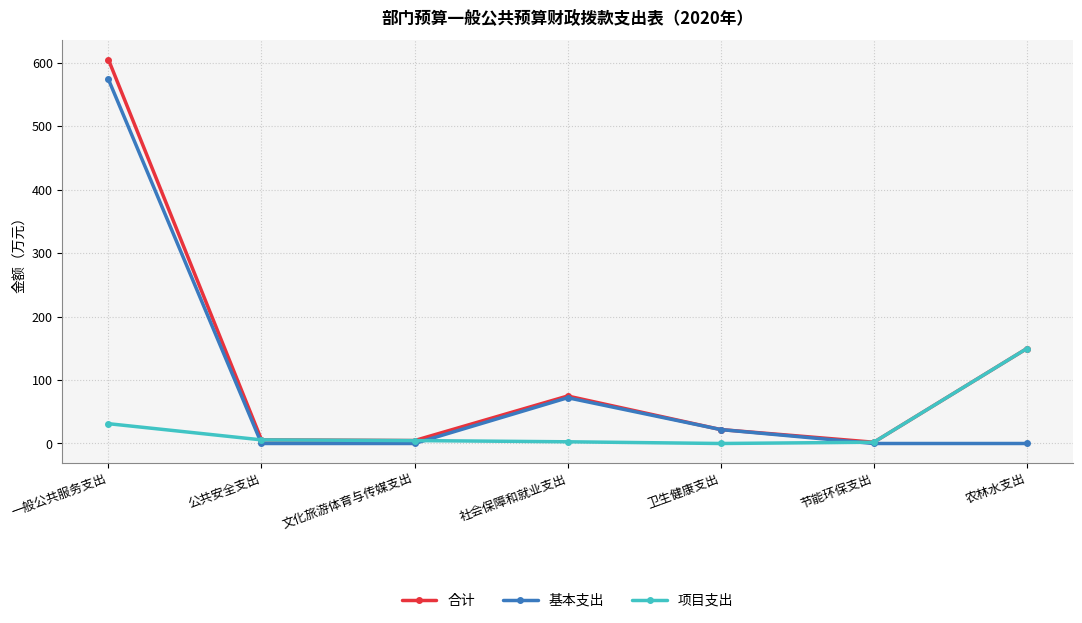

Does the chart have visible grid lines?

Yes